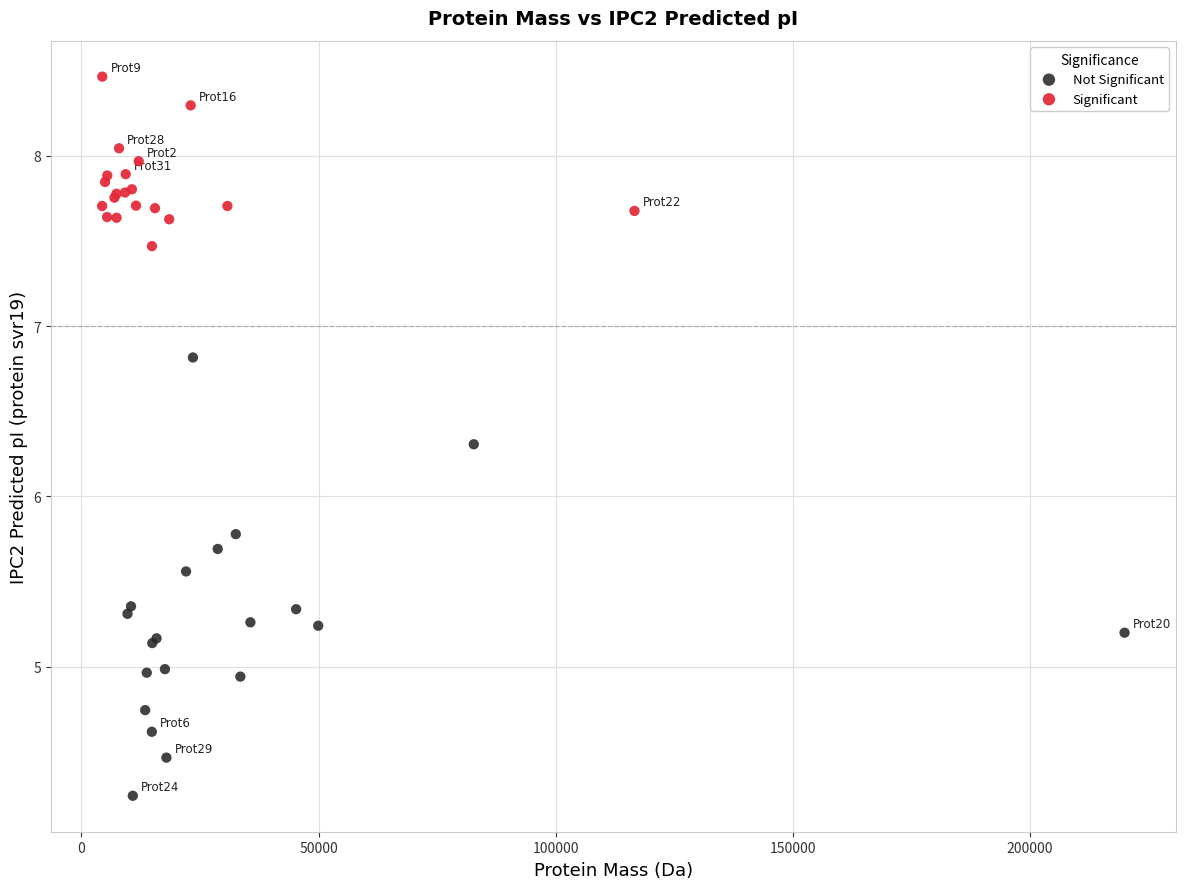

Which series reaches the maximum Y coordinate?

Significant